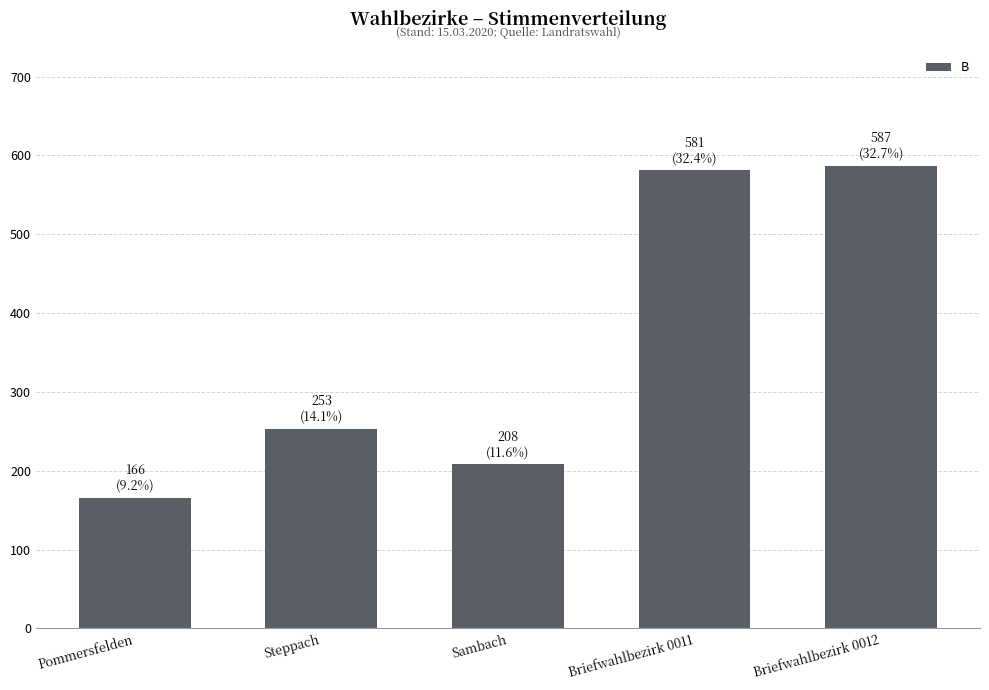

True or false: the data shows 166 at Pommersfelden.

True